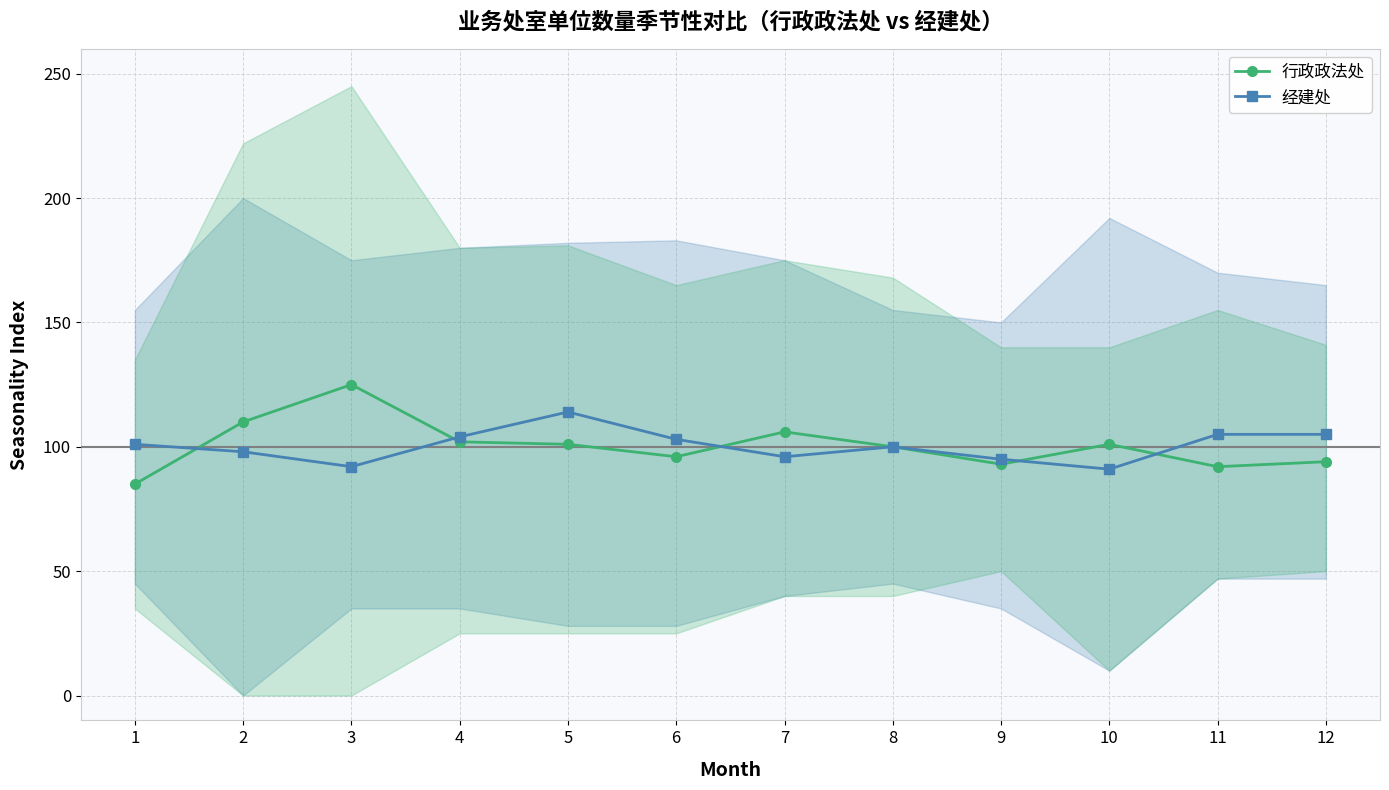

Does the chart display data point markers on the line(s)?

Yes